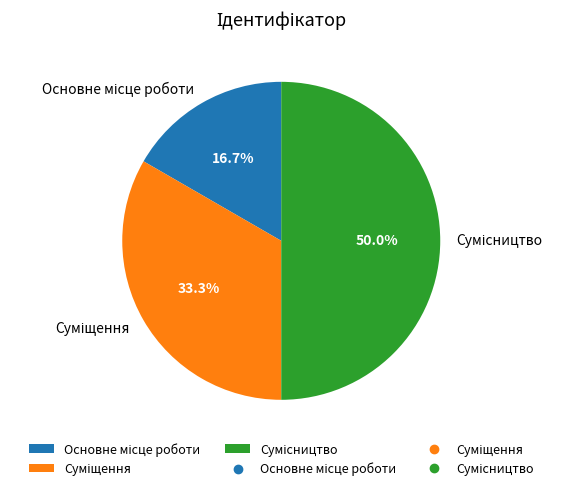

Does any single category account for the majority?

No